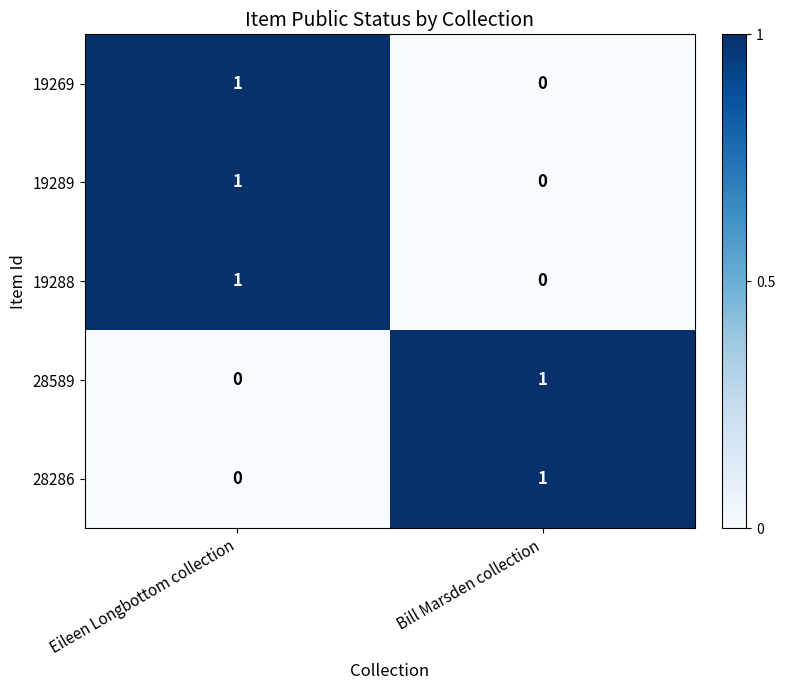

Count the number of data series in this chart.

5